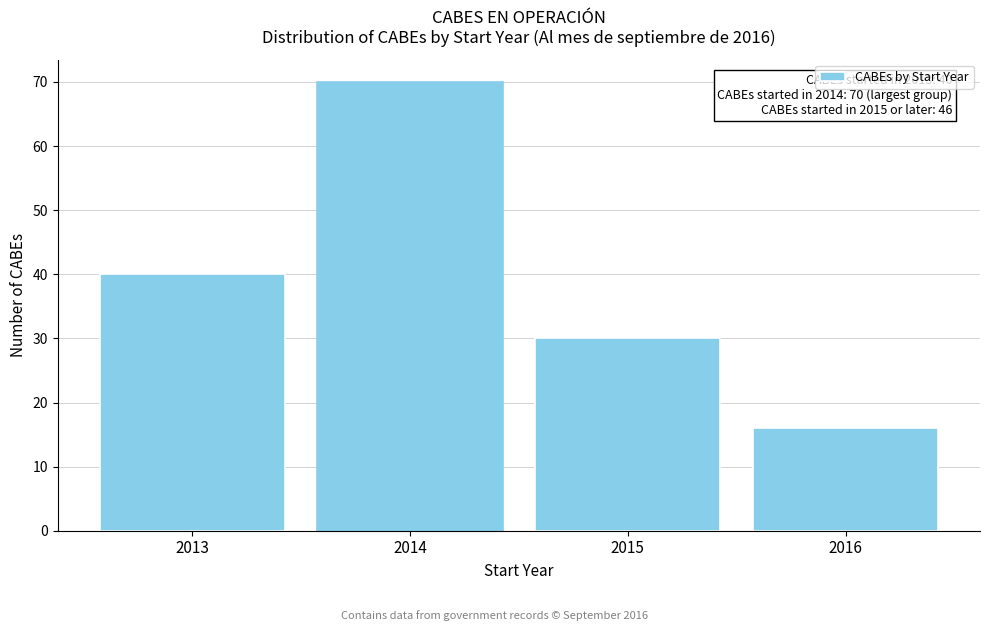

Reading right to left, extract all data points from this chart.

16	30	70	40